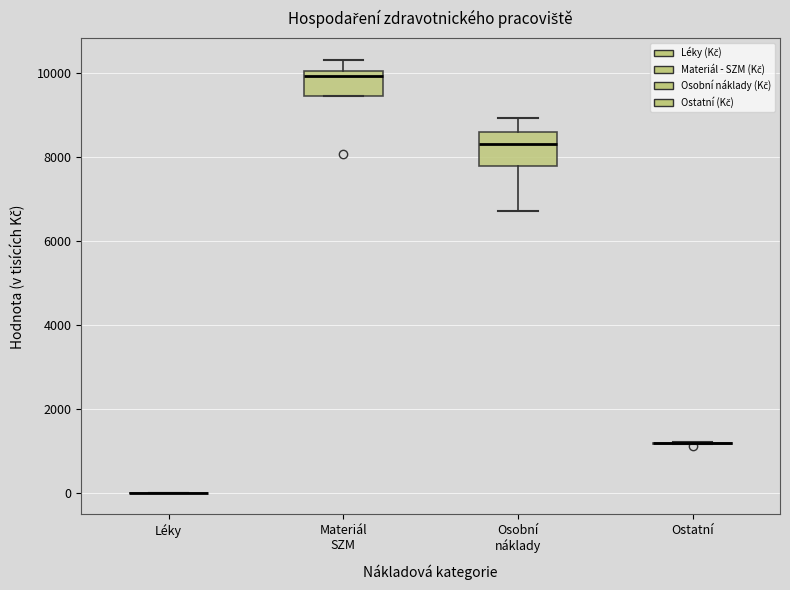

Reading left to right, read every box against the y-axis: the position of its median line, the range the box covers, and the ends of its whiskers. The values are not printed on the chart, so give them approximately, as read against the axis.

Léky: box collapsed to a line at 0, whiskers 0 to 0
Materiál SZM: median 10000 (just below the box's upper edge), box 9400 to 10000, whiskers 9400 to 10400
Osobní náklady: median 8200, box 7800 to 8600, whiskers 6800 to 9000
Ostatní: box collapsed to a line at 1200, whiskers 1200 to 1200